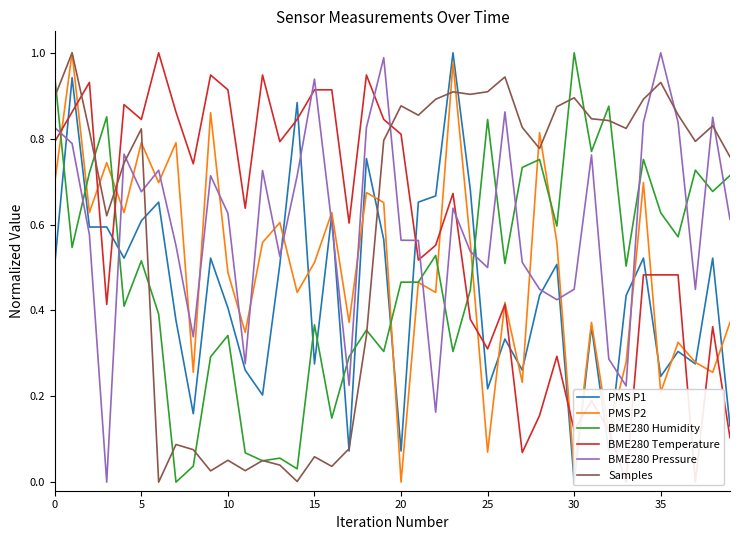

What is the difference between the maximum and second lowest values in the BME280 Pressure series?

0.8